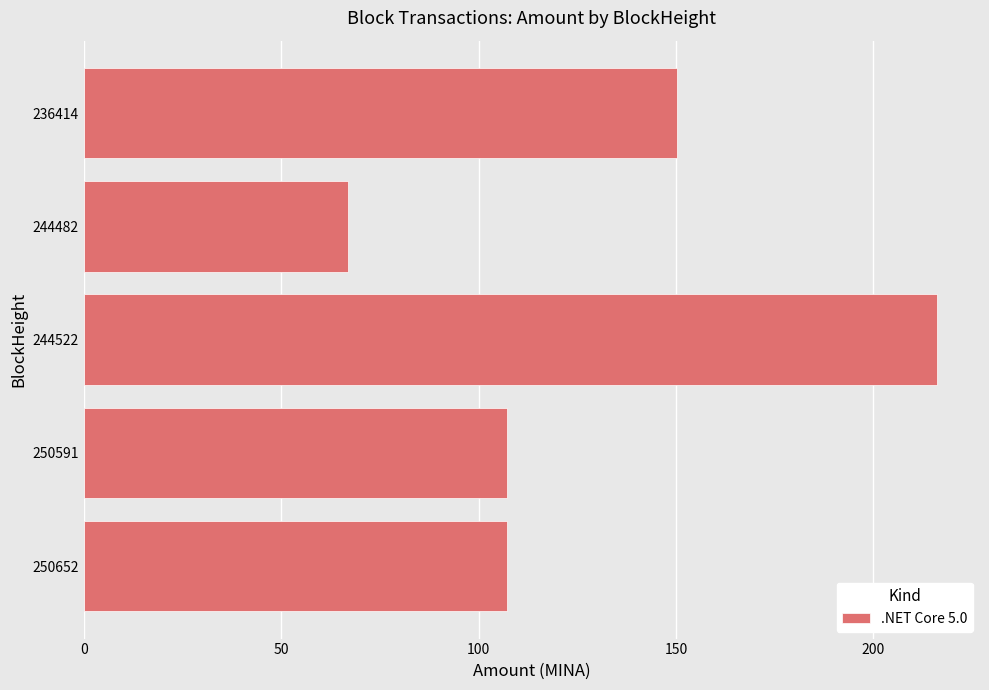

Reading top to bottom, list all the values displayed in this chart.

236414=150.2	244482=66.9	244522=216.2	250591=107.1	250652=107.1